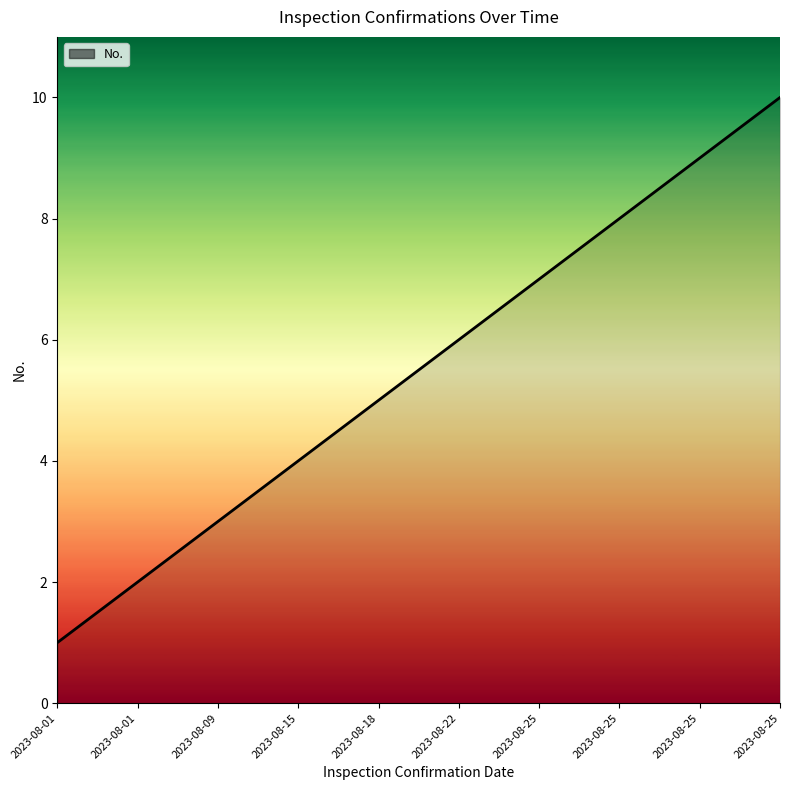

What is the value of the 4th point from the left?

4